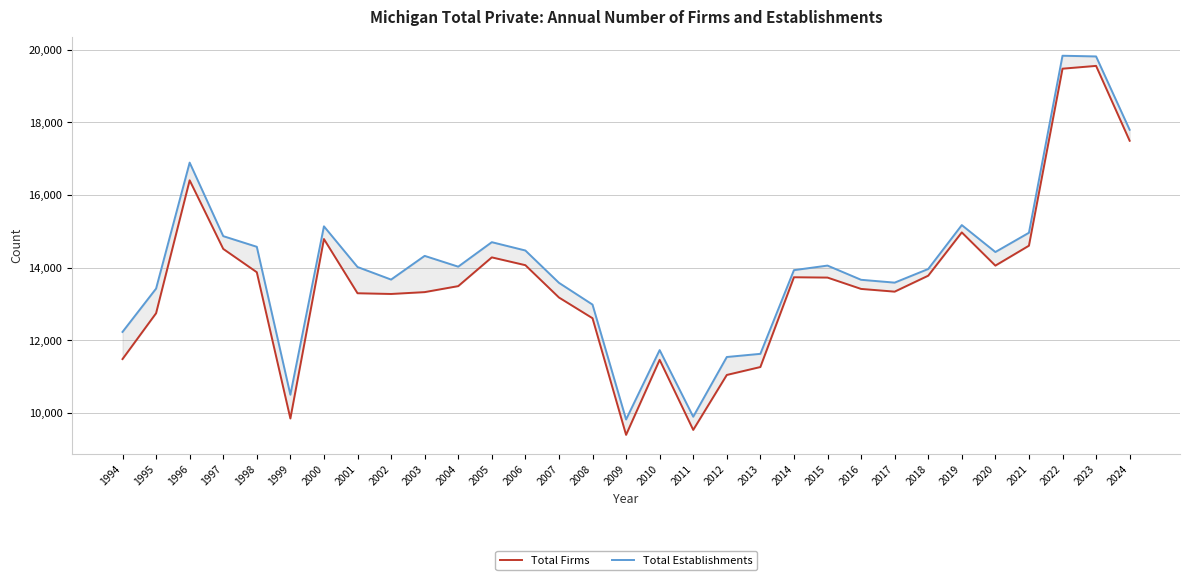

Is it true that Total Firms equals 13783 at 2018?

True